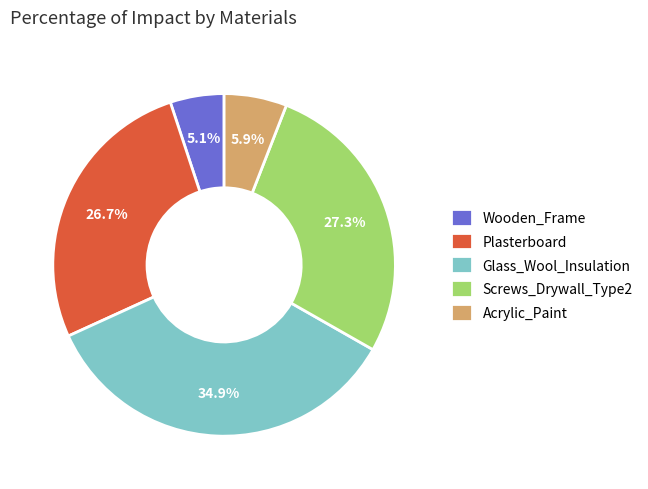

To the nearest percent, what is the difference between the largest and smallest slice percentages?

30%